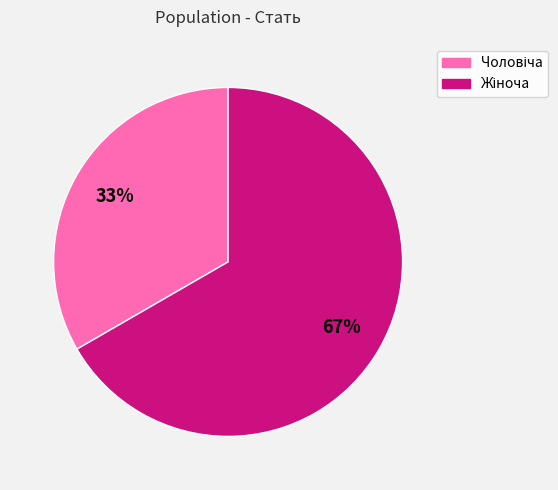

Is there any slice that represents more than half of the pie?

Yes